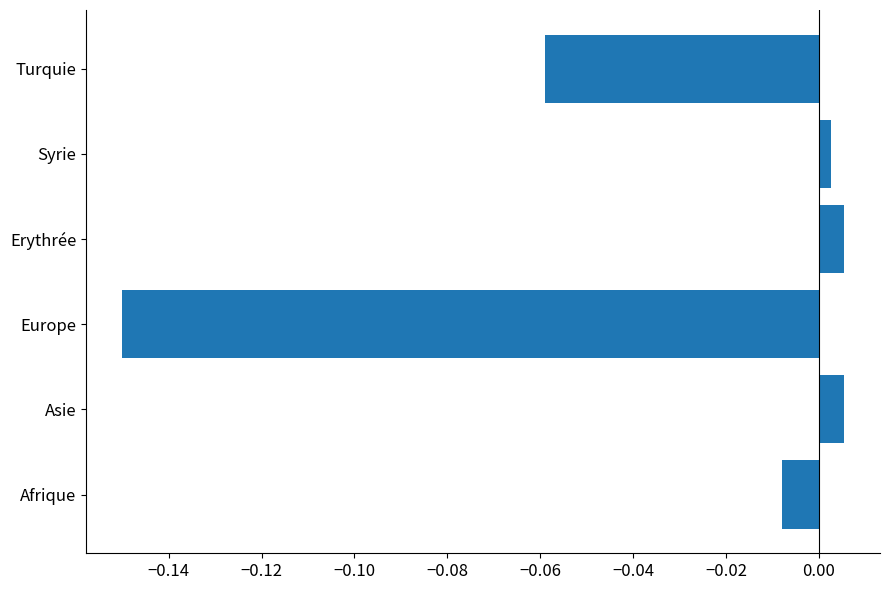

How many data points does each series have?

6